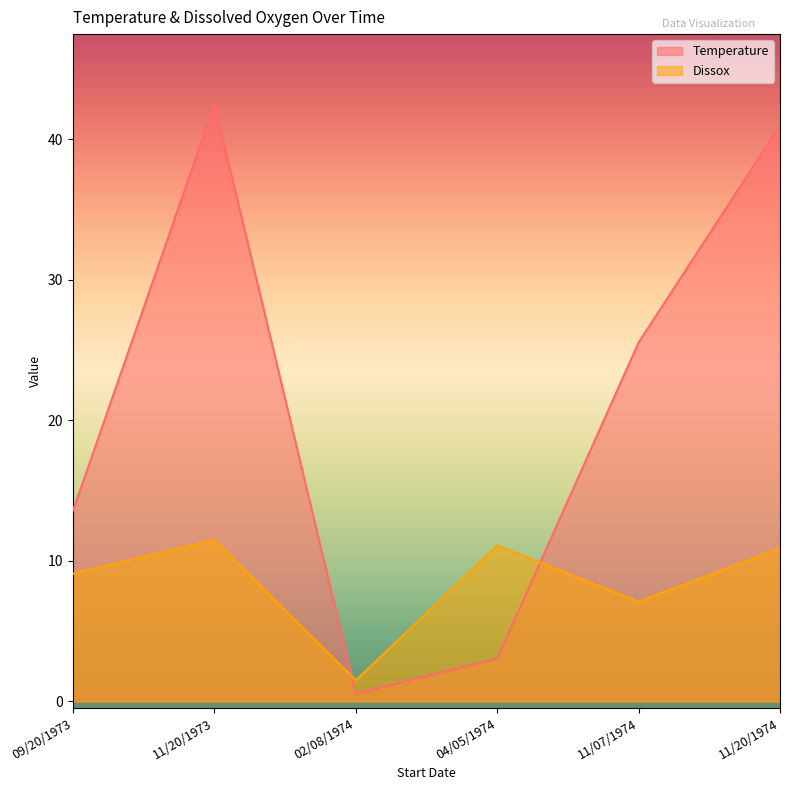

What is the difference between the Dissox values at 11/20/1974 and 04/05/1974?

0.2